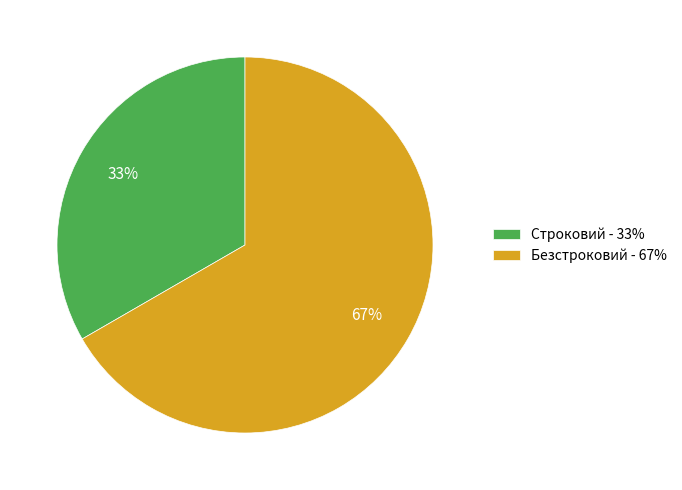

To the nearest percent, what is the combined percentage of Строковий - 33% and Безстроковий - 67%?

100%